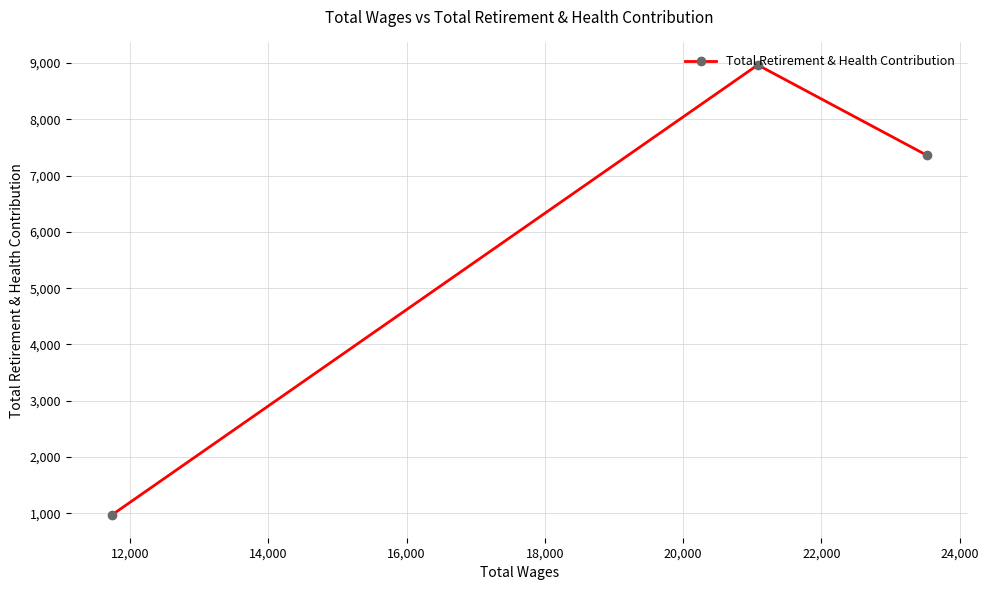

What is the value of the 1st point from the left?

968